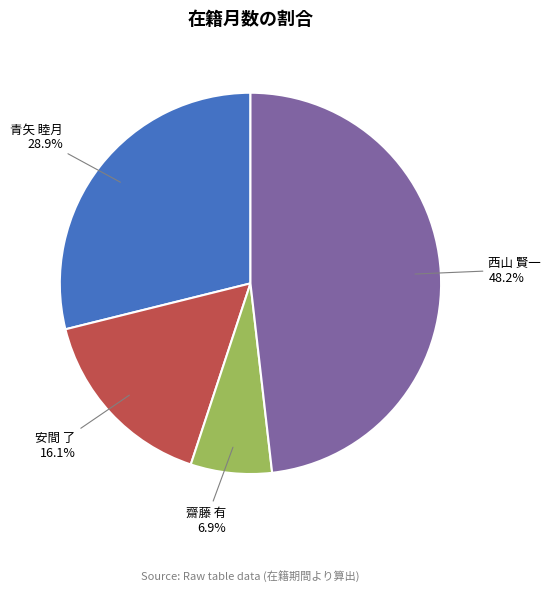

Does any single category account for the majority?

No